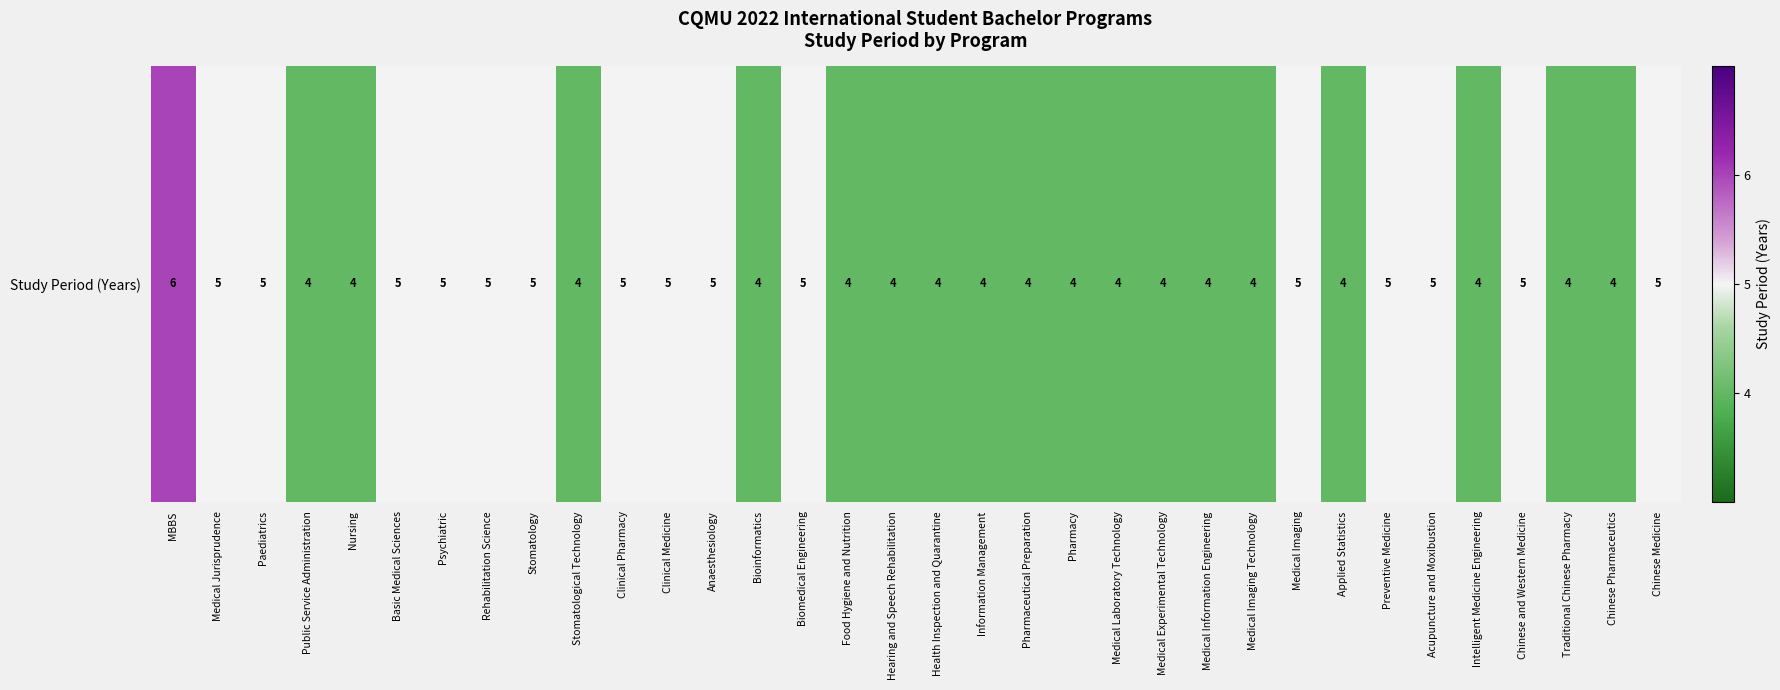

List the labels in order of value, smallest first.

Public Service Administration, Nursing, Stomatological Technology, Bioinformatics, Food Hygiene and Nutrition, Hearing and Speech Rehabilitation, Health Inspection and Quarantine, Information Management, Pharmaceutical Preparation, Pharmacy, Medical Laboratory Technology, Medical Experimental Technology, Medical Information Engineering, Medical Imaging Technology, Applied Statistics, Intelligent Medicine Engineering, Traditional Chinese Pharmacy, Chinese Pharmaceutics, Medical Jurisprudence, Paediatrics, Basic Medical Sciences, Psychiatric, Rehabilitation Science, Stomatology, Clinical Pharmacy, Clinical Medicine, Anaesthesiology, Biomedical Engineering, Medical Imaging, Preventive Medicine, Acupuncture and Moxibustion, Chinese and Western Medicine, Chinese Medicine, MBBS